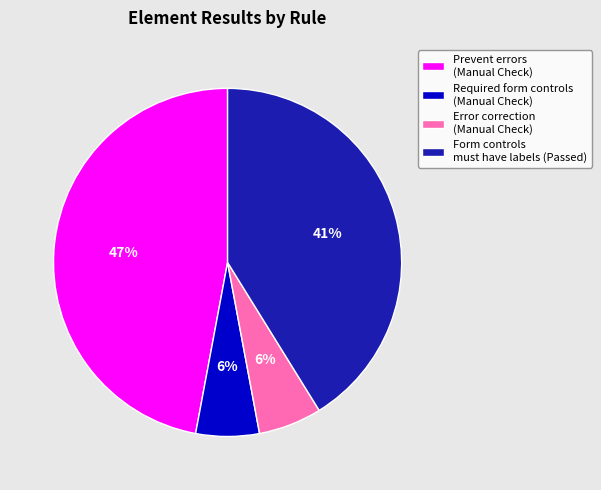

Does Form controls must have labels (Passed) account for over 50% of the chart?

No